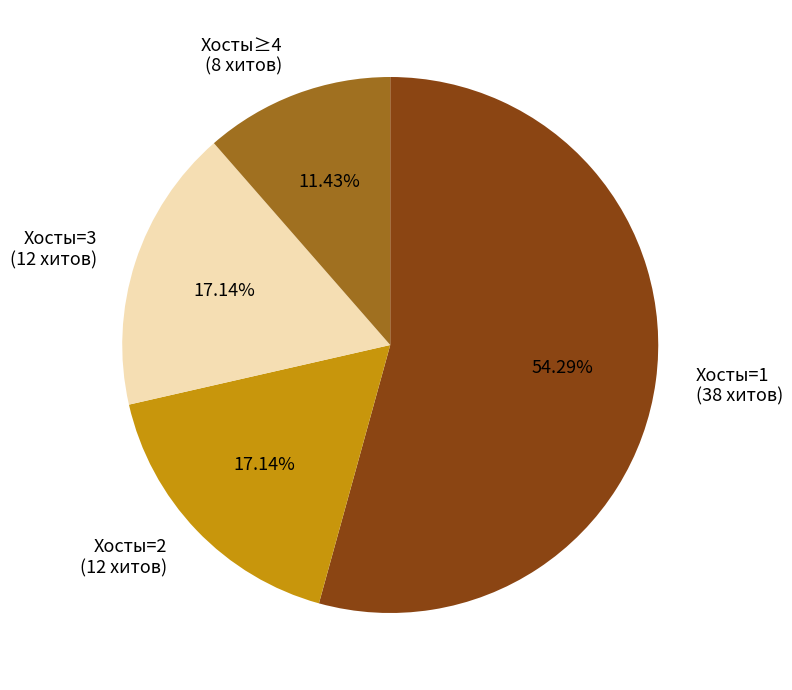

Do Хосты=3 (12 хитов) and Хосты=1 (38 хитов) together represent more than half of the pie?

Yes